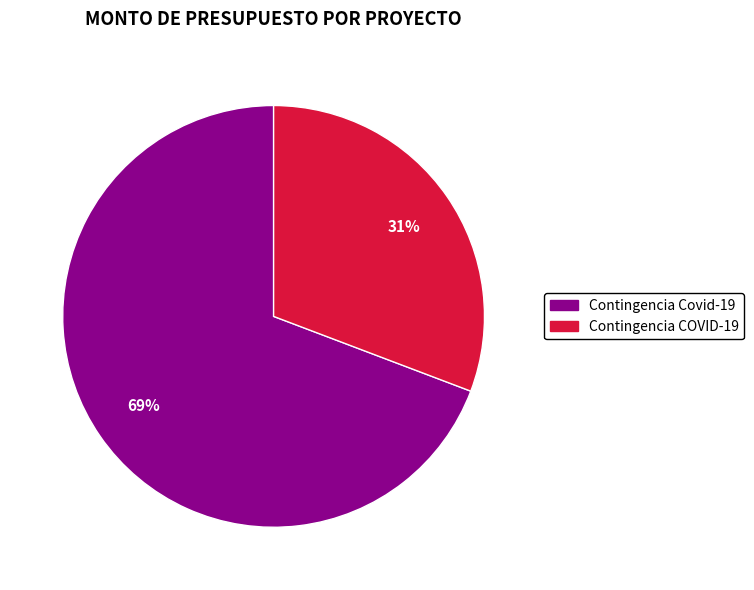

Rank the categories by value from lowest to highest.

Contingencia COVID-19, Contingencia Covid-19